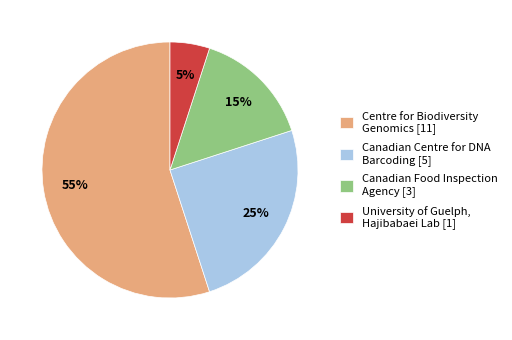

True or false: Canadian Centre for DNA Barcoding [5] accounts for 37% of the total.

False